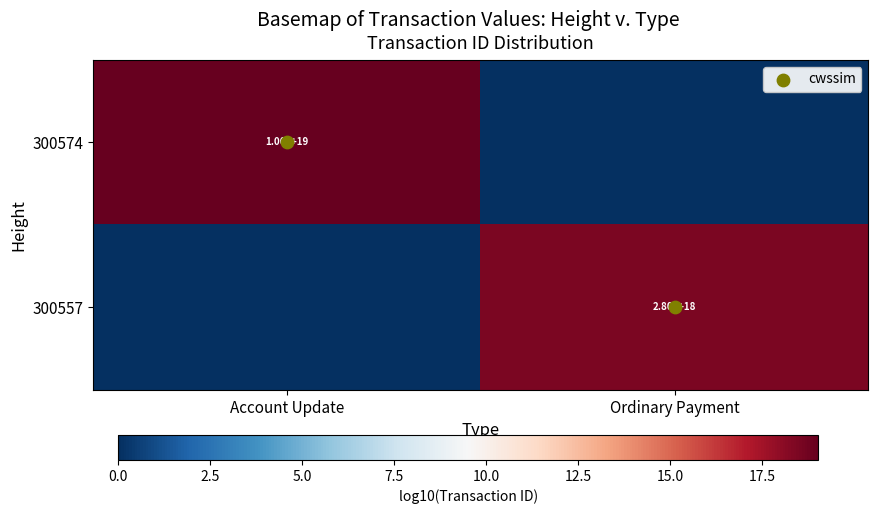

At which category is the sum across all series the highest?

Ordinary Payment